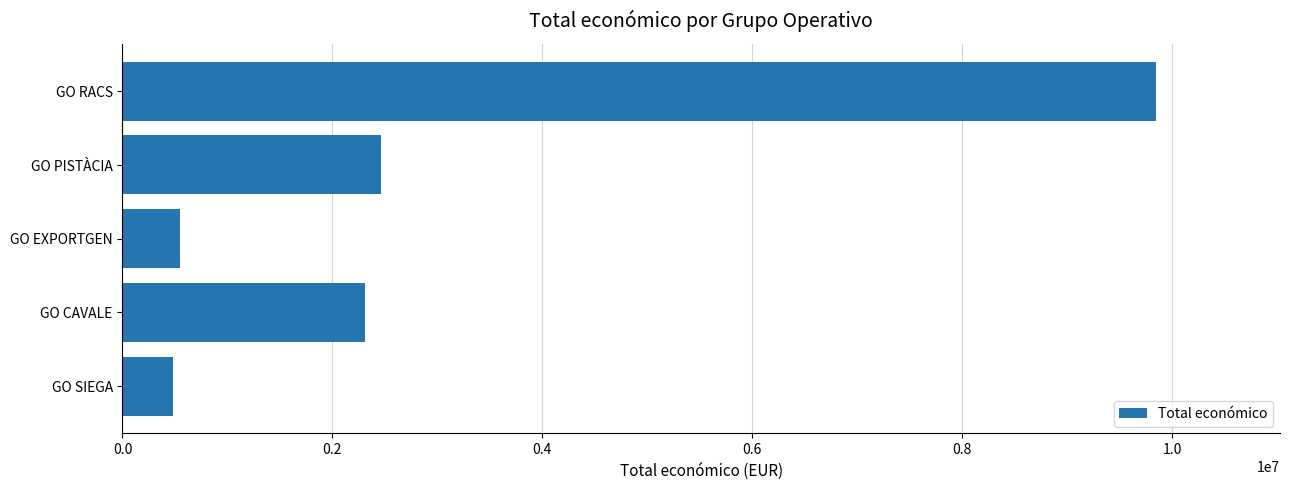

True or false: the data shows 3773956 at GO CAVALE.

False